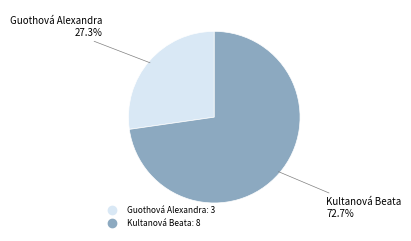

To the nearest percent, what percentage of the pie is Guothová Alexandra?

27%